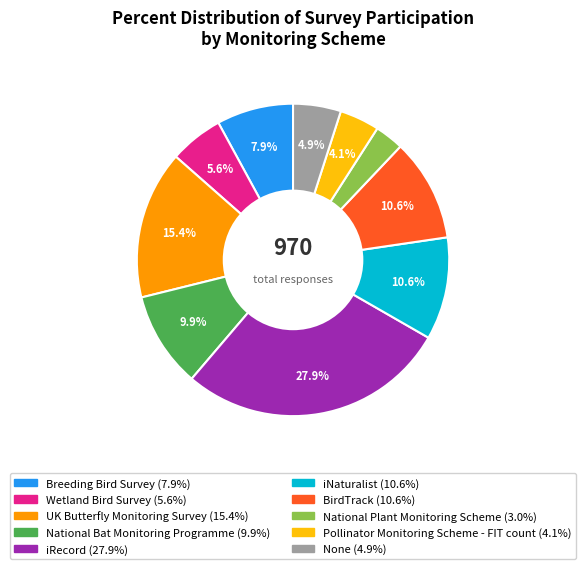

How many segments does this pie chart have?

10